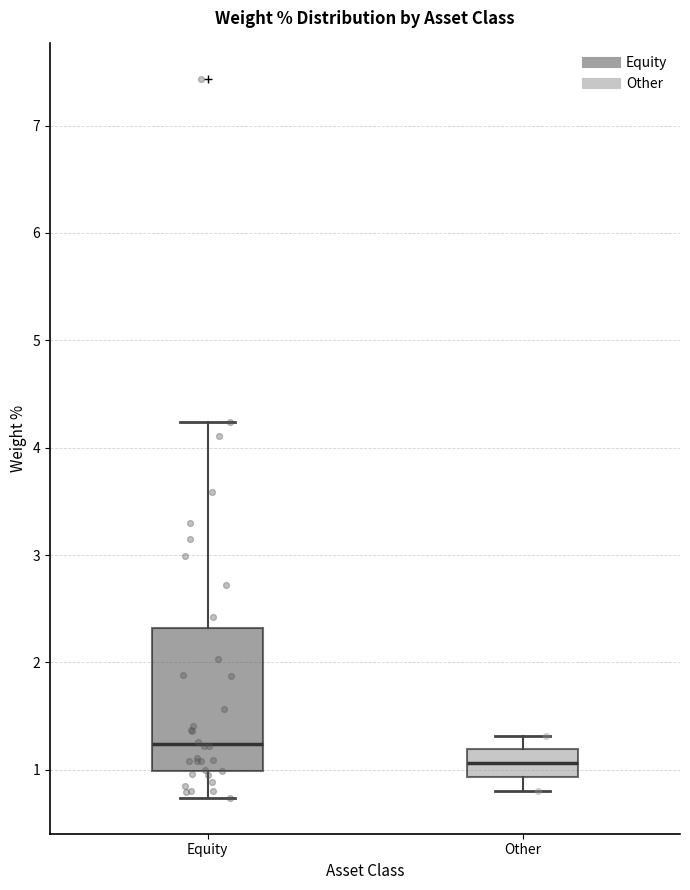

Which box has the lowest median line?

Other